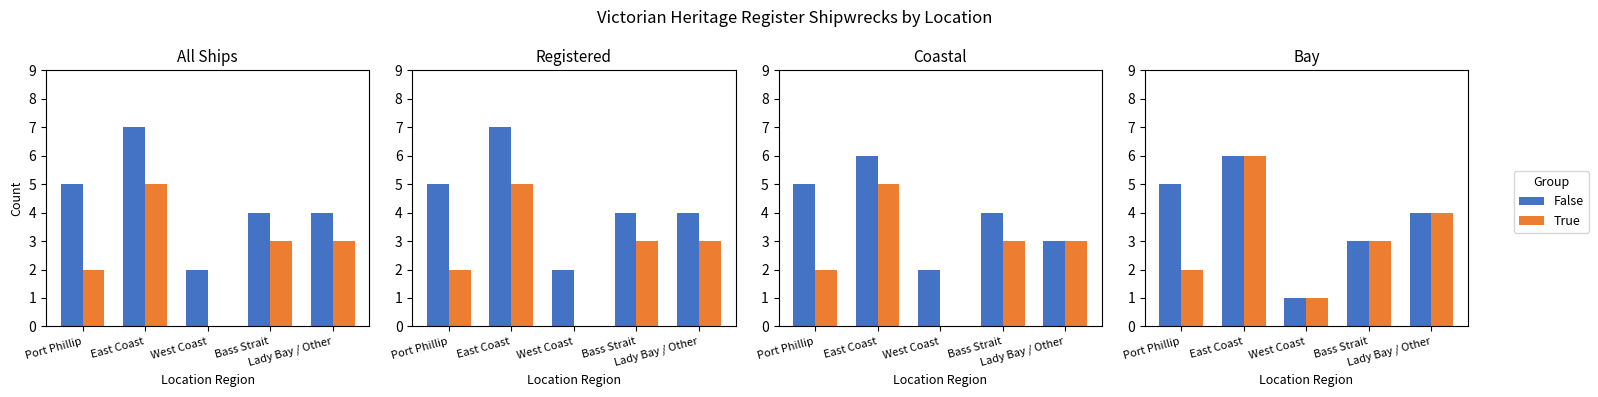

What is the difference between the False values at Port Phillip and East Coast?

1